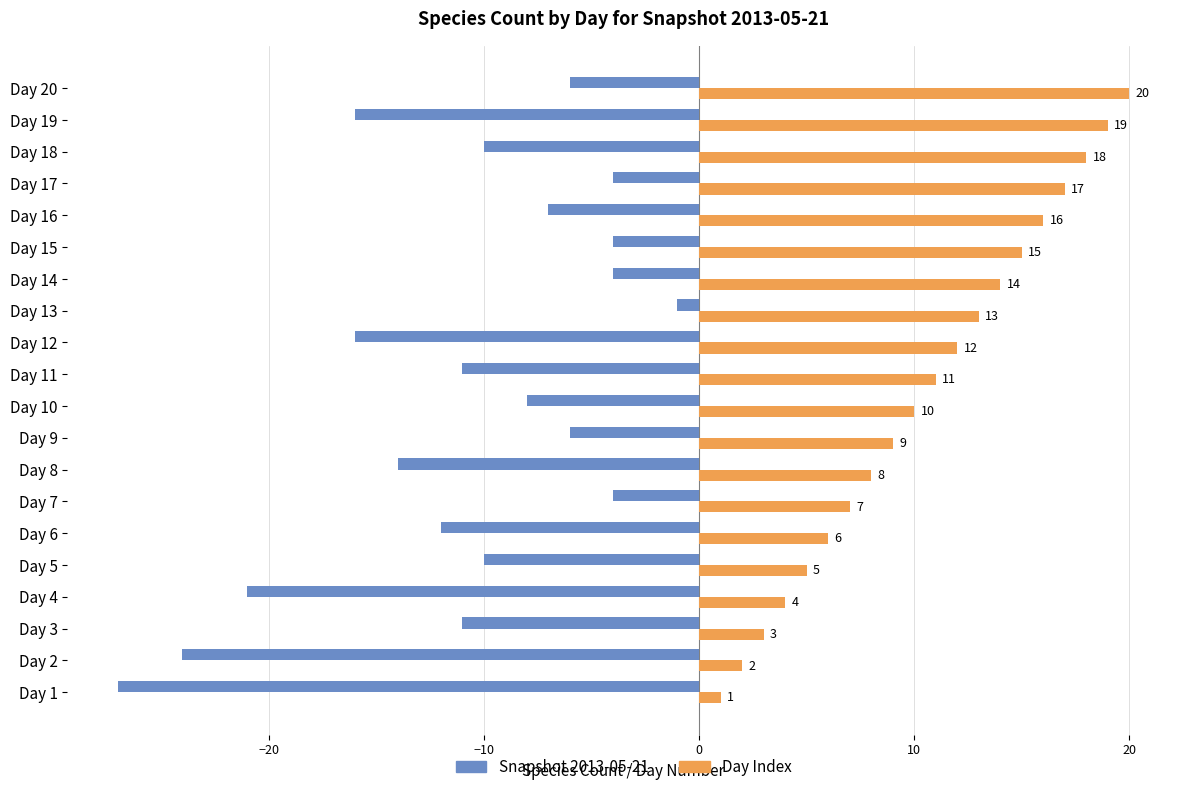

Read the Day Index value at Day 8, to the nearest 10.

10